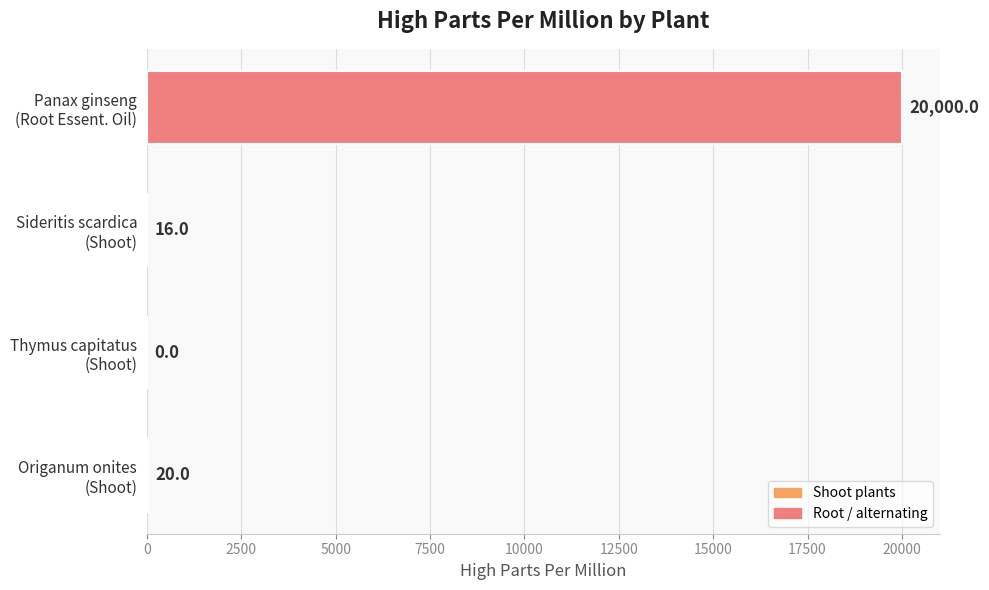

What is the sum of all values?

20036